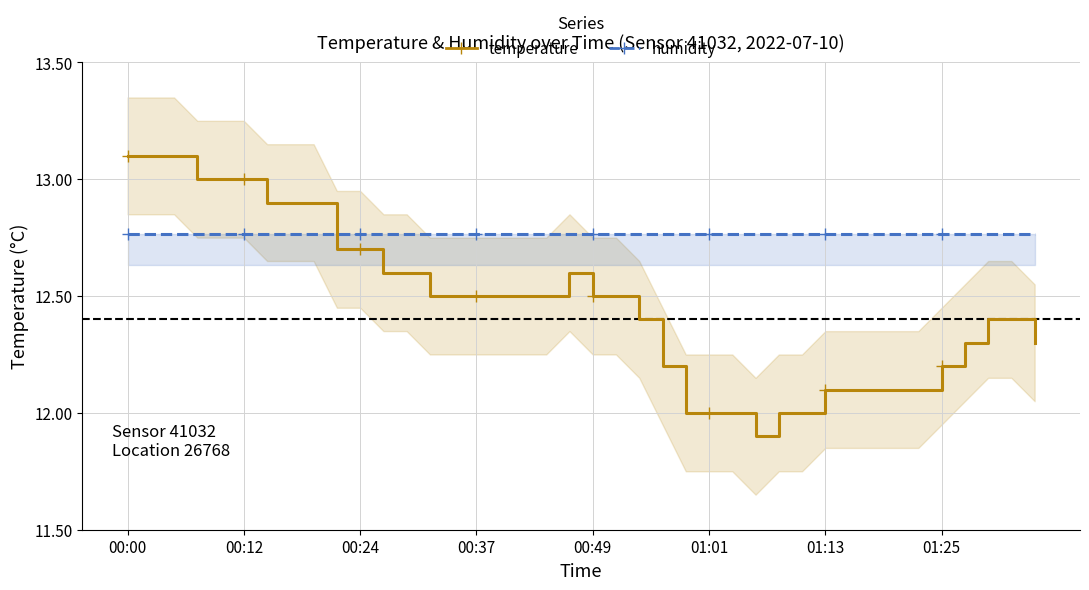

How many interior local valleys does the temperature series have?

1